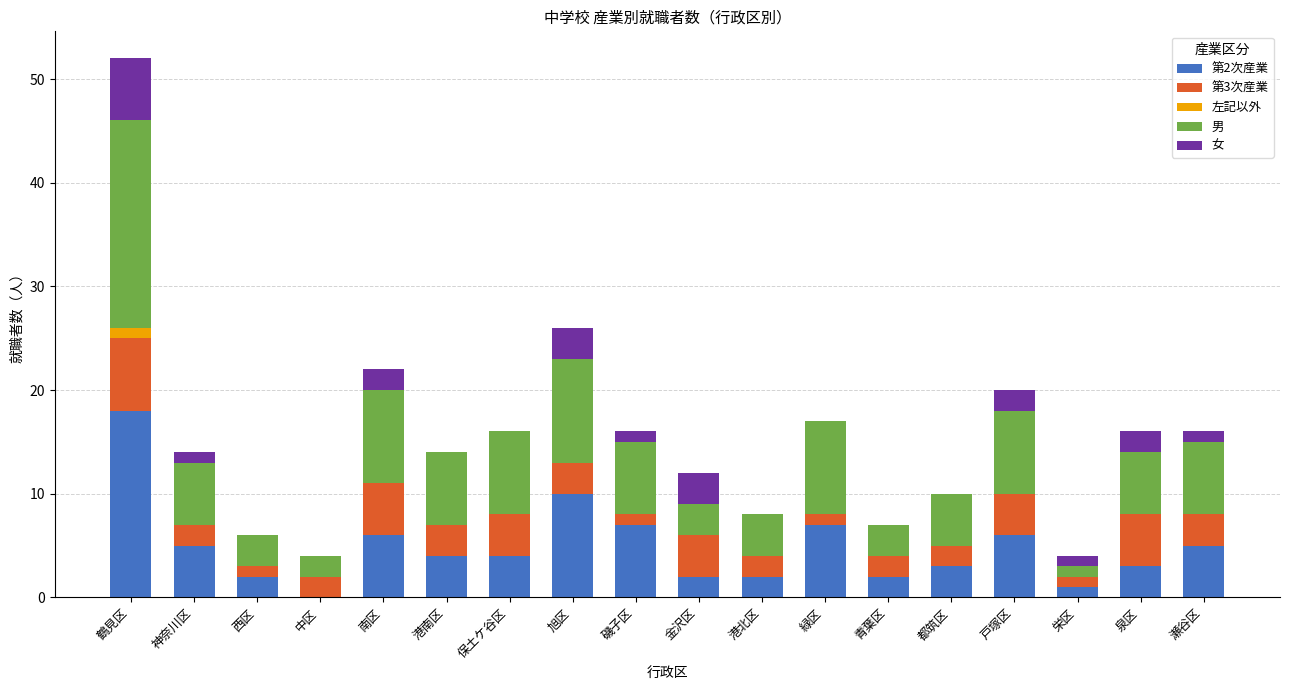

At which category is the sum across all series the highest?

鶴見区